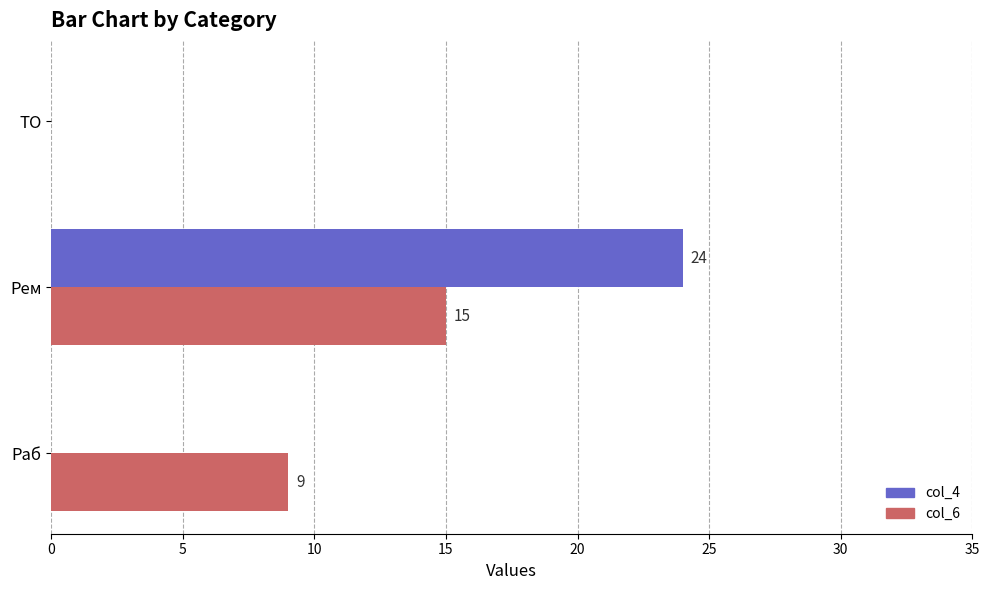

Is it true that col_4 equals -7 at Раб?

False